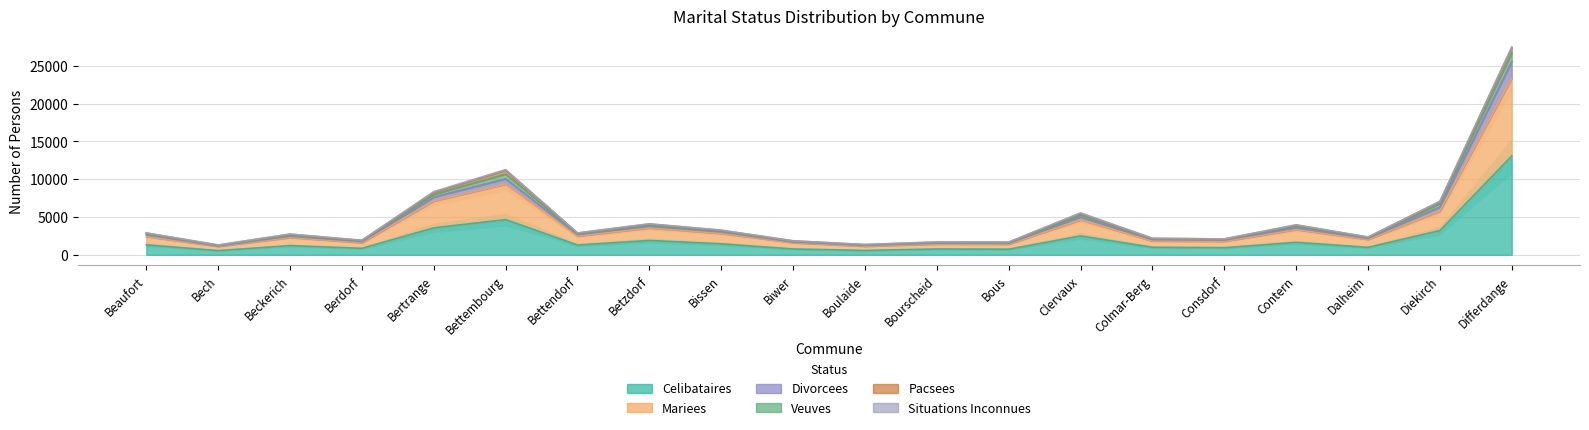

Is it true that Celibataires equals 1323 at Beaufort?

True